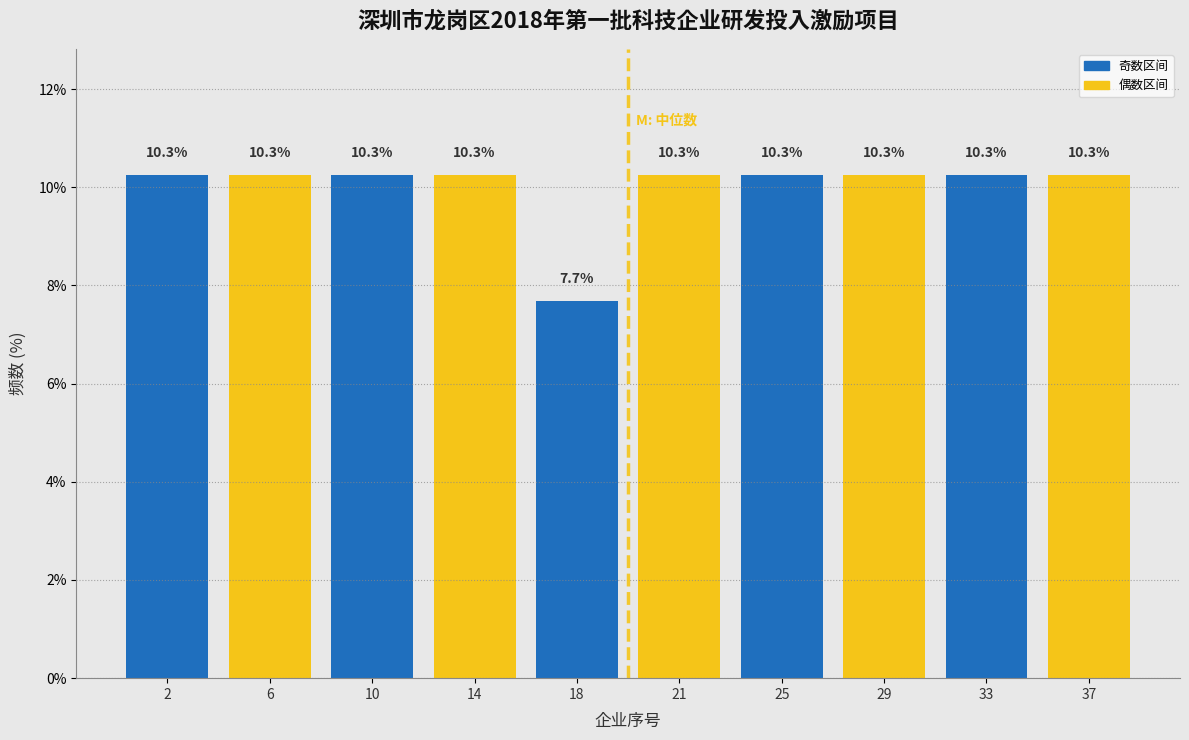

Reading left to right, extract all data points from this chart.

10.3	10.3	10.3	10.3	7.7	10.3	10.3	10.3	10.3	10.3